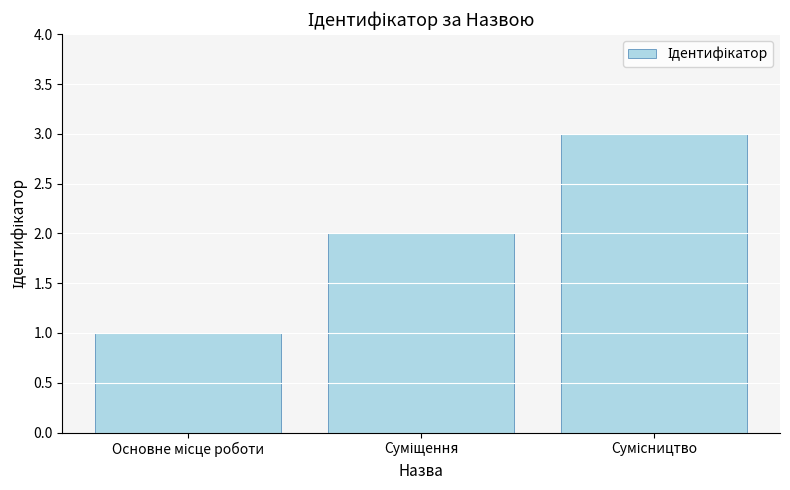

What is the sum of all values?

6